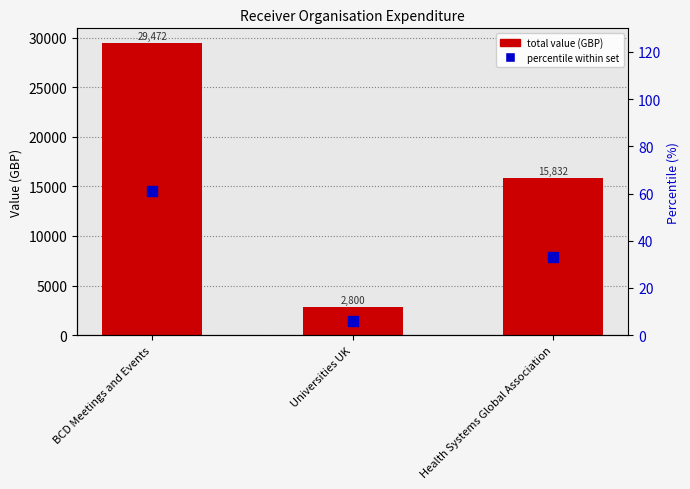

The value of Percentile within set at BCD Meetings and Events is 31.2. True or false?

False